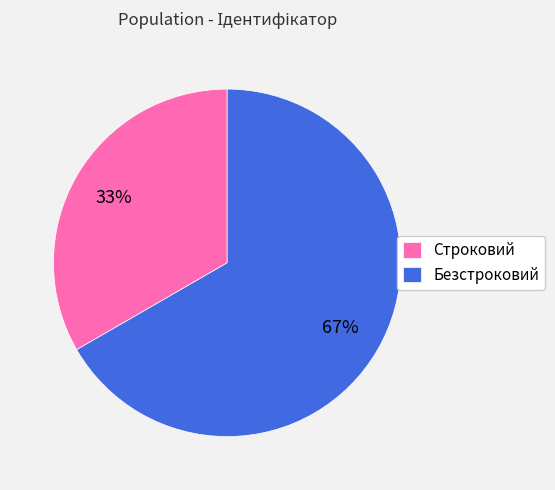

Which has a higher value, Строковий or Безстроковий?

Безстроковий